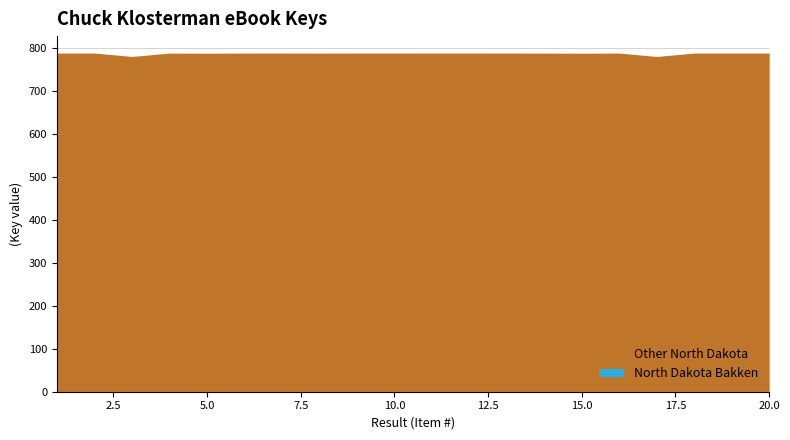

What is the difference between the maximum and second lowest values in the Other North Dakota series?

8.0